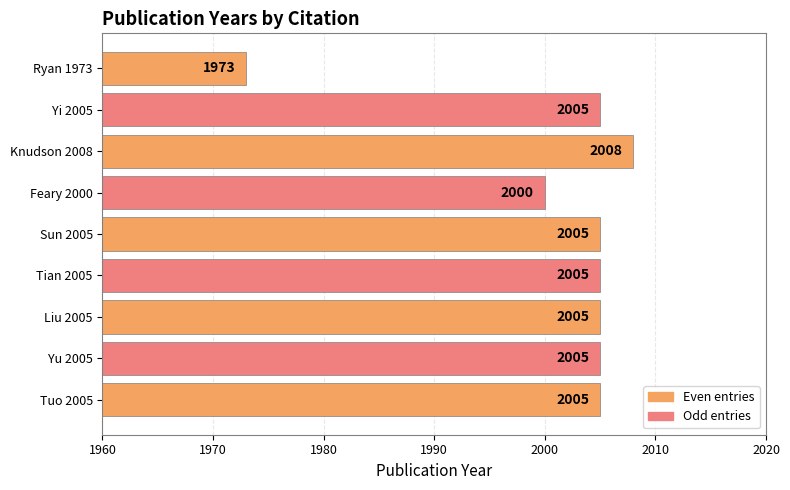

Approximately how many times larger is the value at Tuo 2005 compared to Ryan 1973?

1.0